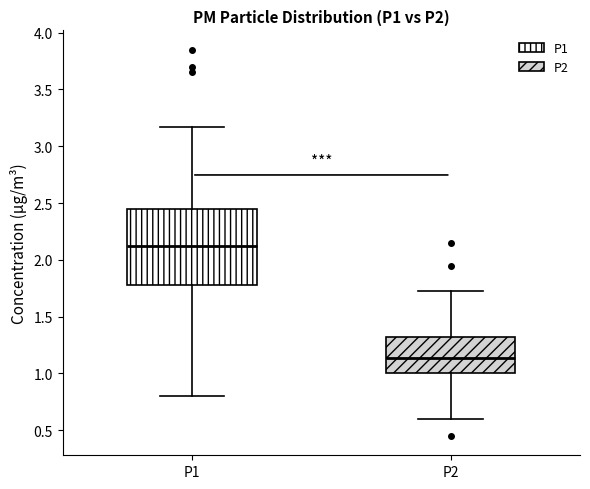

Where is the upper edge of the box for P2 on the y-axis? The values are not printed on the chart, so give them approximately, as read against the axis.

1.30